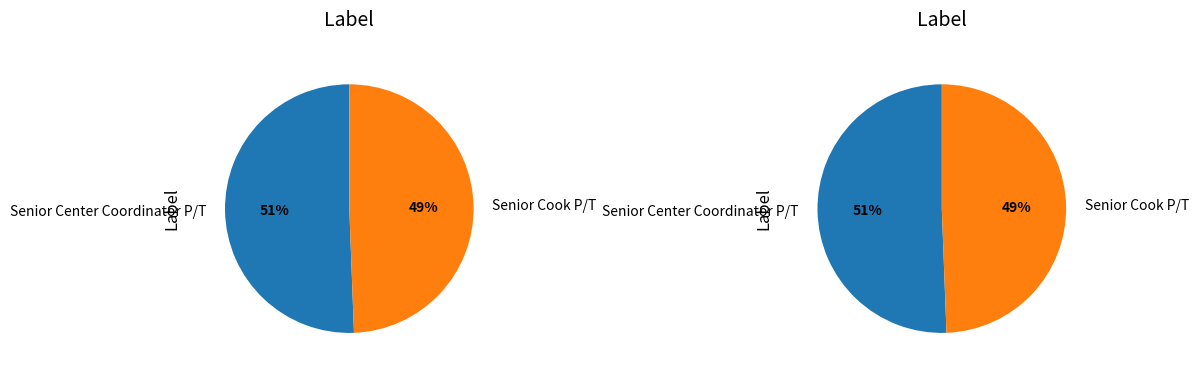

Which has a higher value, Senior Center Coordinator P/T or Senior Cook P/T?

Senior Center Coordinator P/T